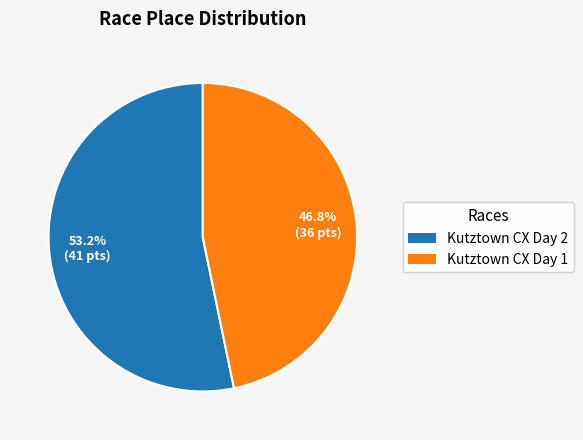

Count the number of slices in the pie.

2